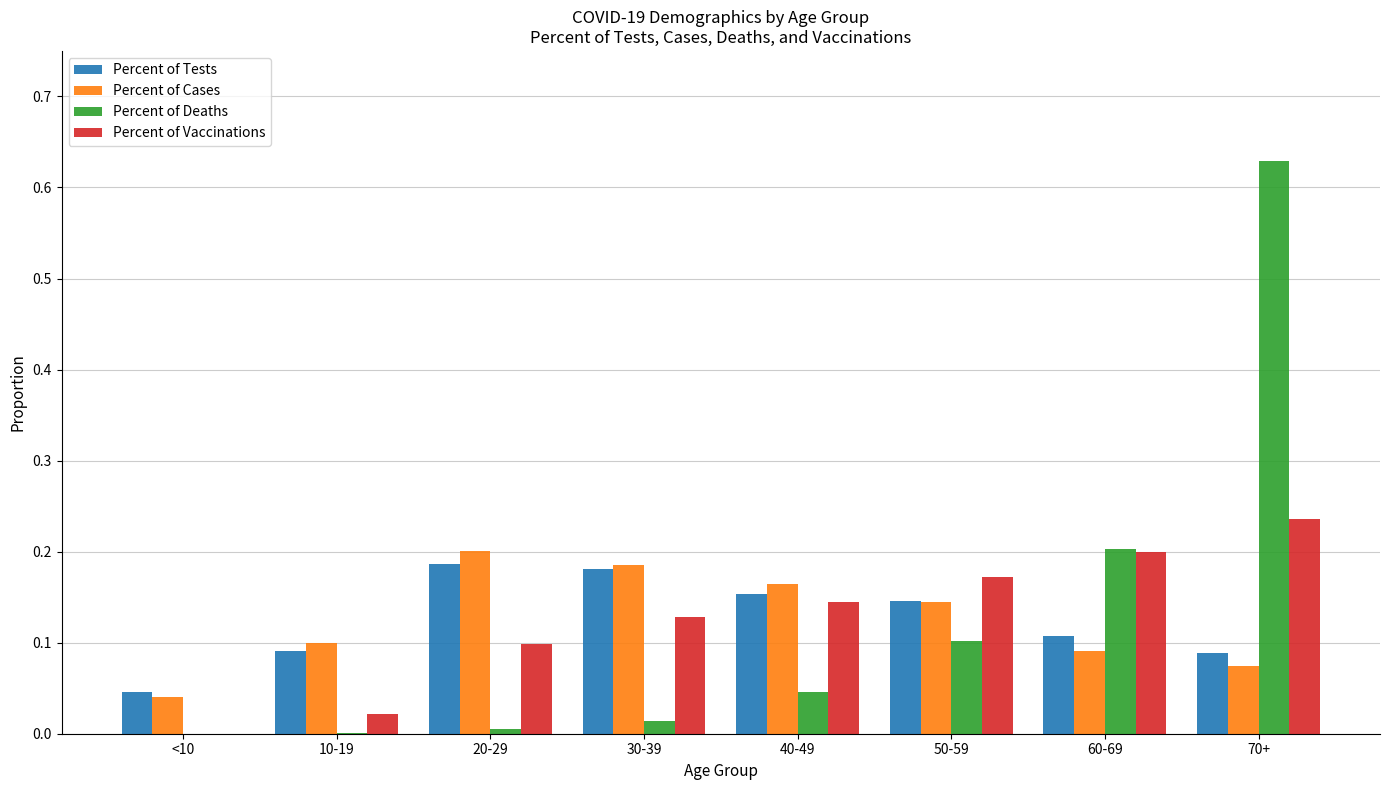

What is the sum of all Percent of Cases values?

1.0